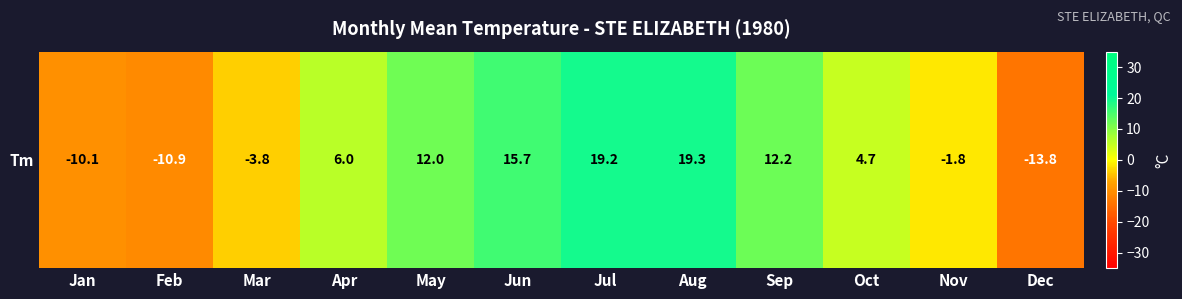

The value at Apr is 6.0. True or false?

True